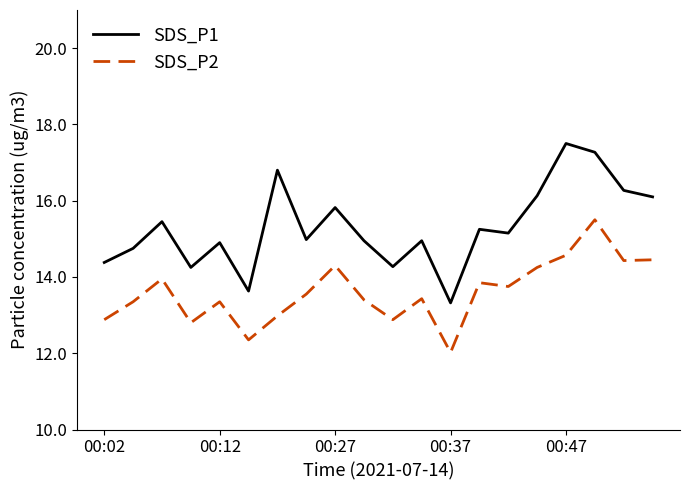

Does the chart display data point markers on the line(s)?

No